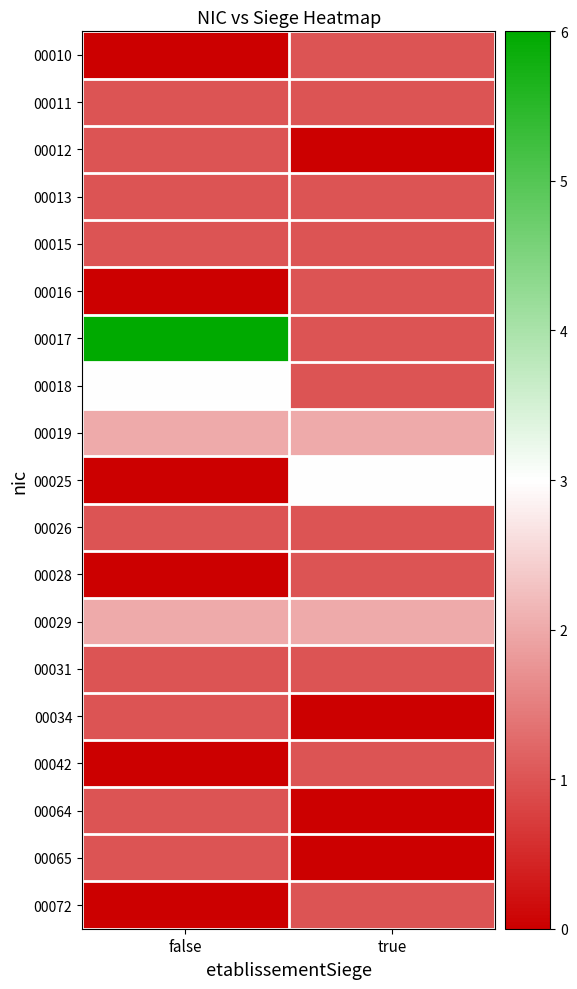

What is the spread (max minus min) of values at true?

3